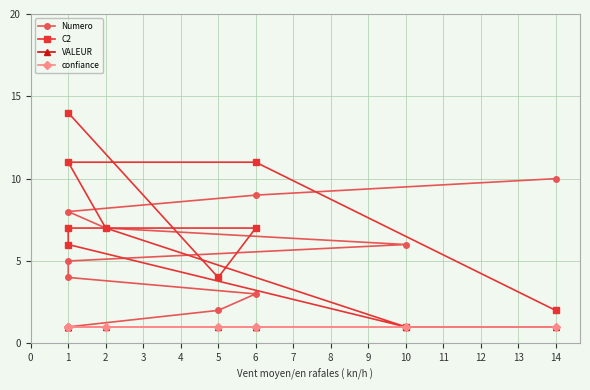

The value of confiance at 10 is 1. True or false?

True